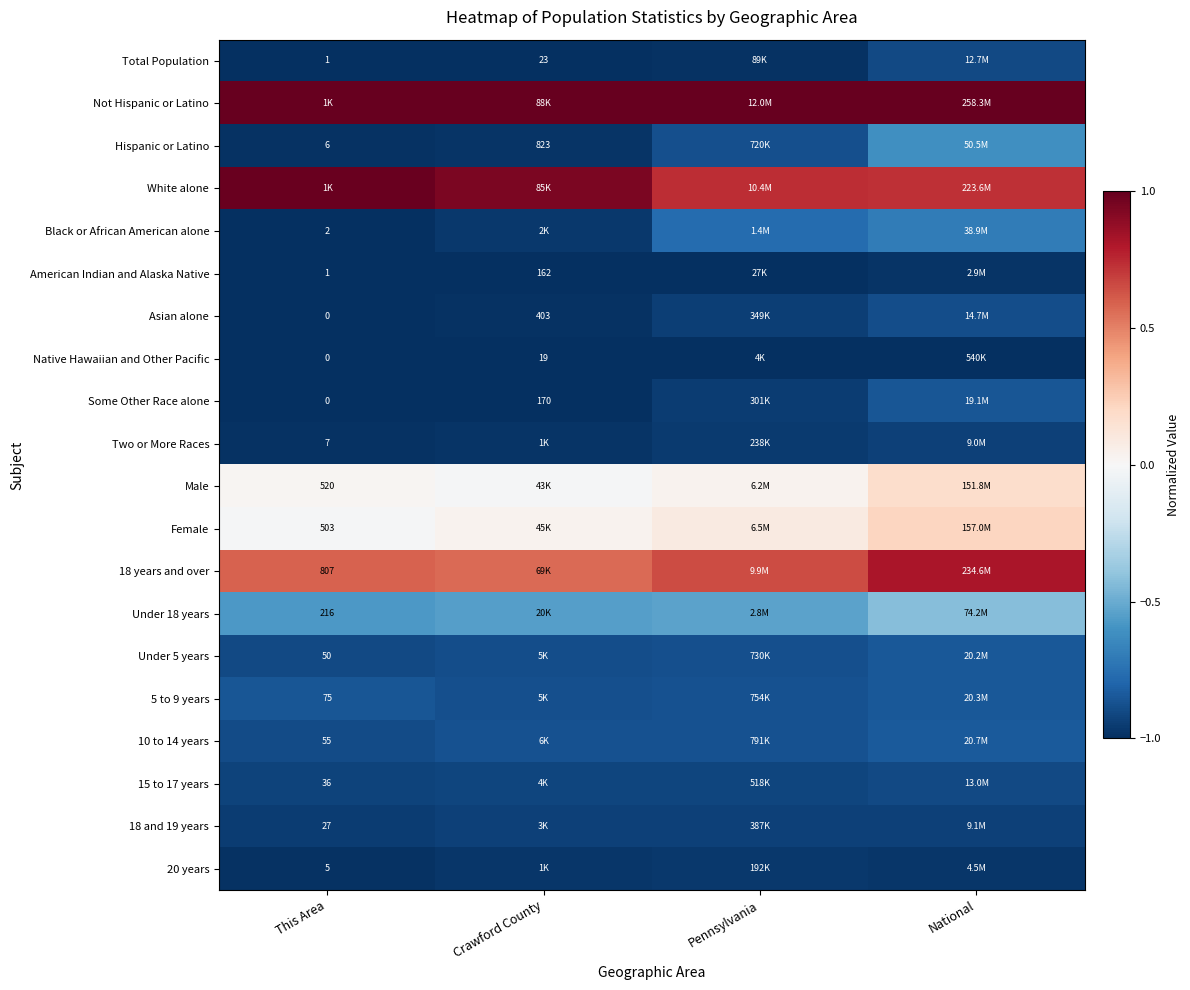

Is the value of 20 years at This Area greater than the value of Asian alone at This Area?

Yes